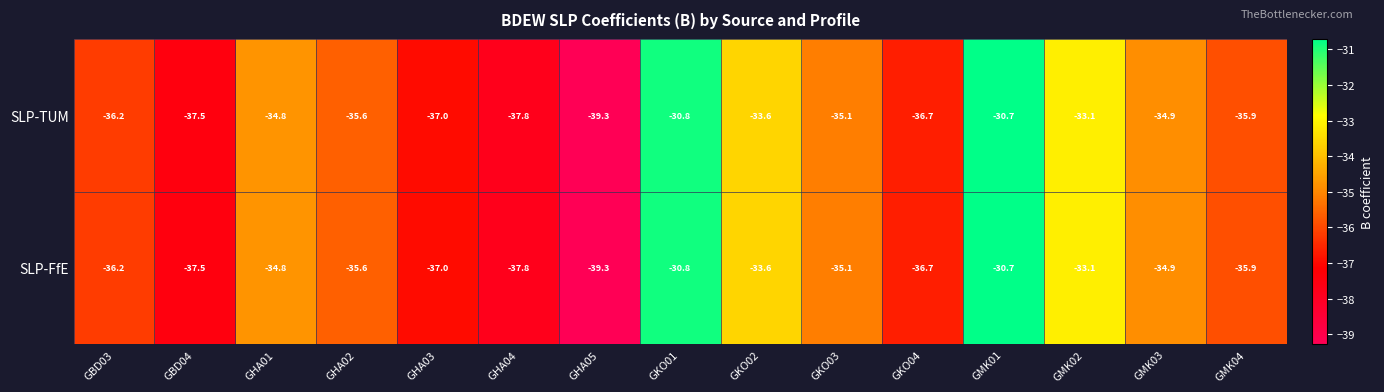

What is the sum of all SLP-TUM values?

-529.0